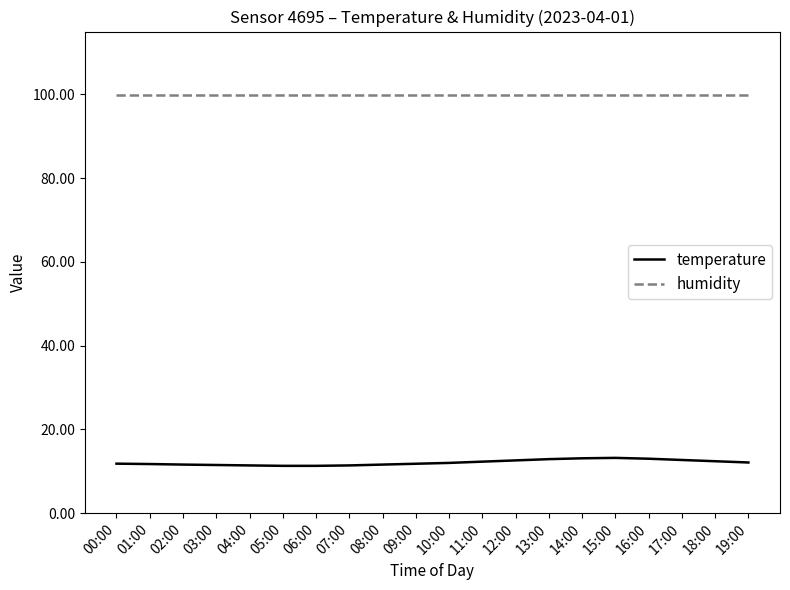

True or false: humidity and temperature intersect in this chart.

False